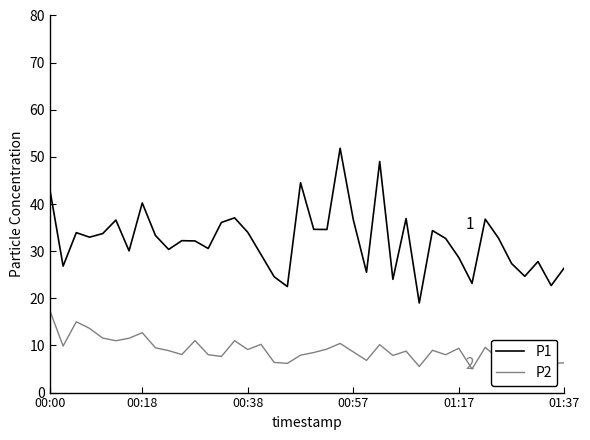

Count the number of categories in the chart.

40